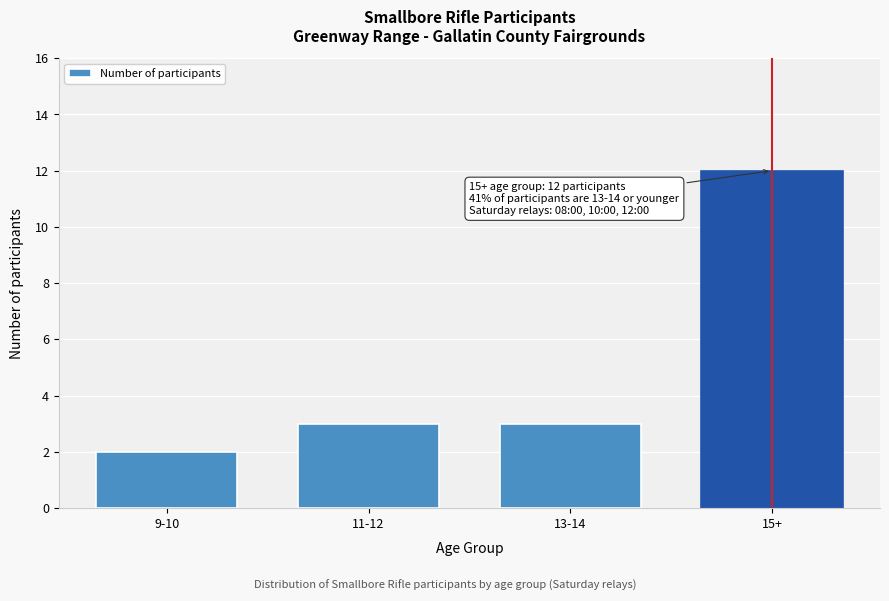

Reading left to right, list all the values displayed in this chart.

9-10=2	11-12=3	13-14=3	15+=12